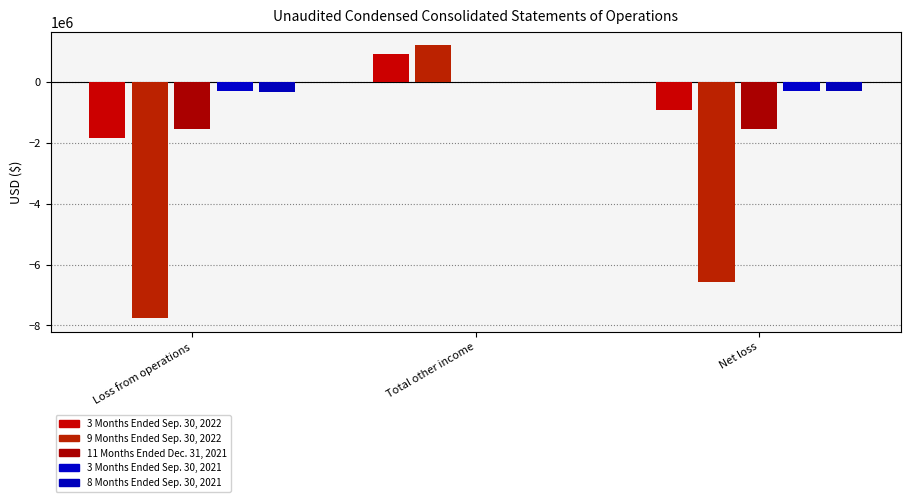

What is the value of the 3 Months Ended Sep. 30, 2022 bar at the 1st from the left?

-1828741